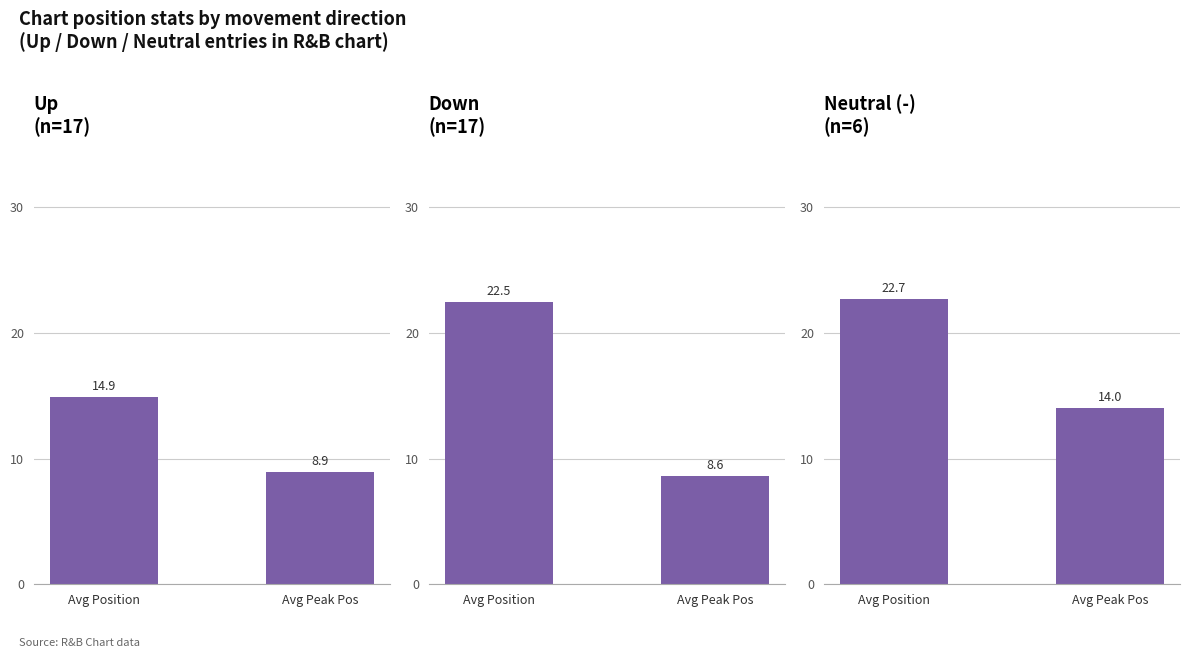

What is the label of the 2nd bar from the left?

Avg Peak Pos